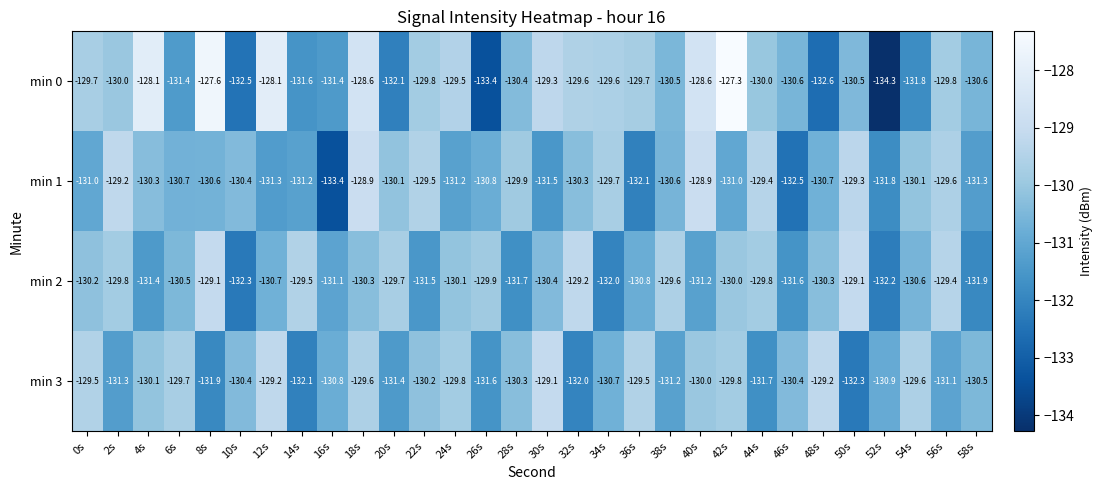

Is it true that min 3 equals -224.7 at 26s?

False